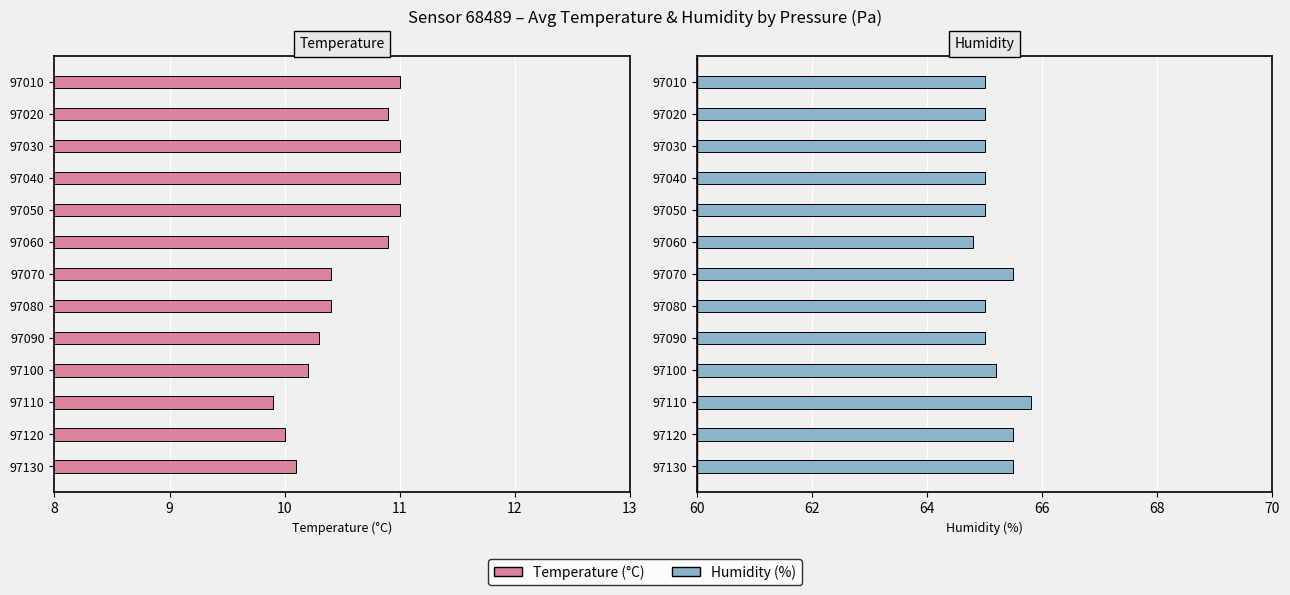

At 97060, list the series in order from largest to smallest.

Humidity (%), Temperature (°C)